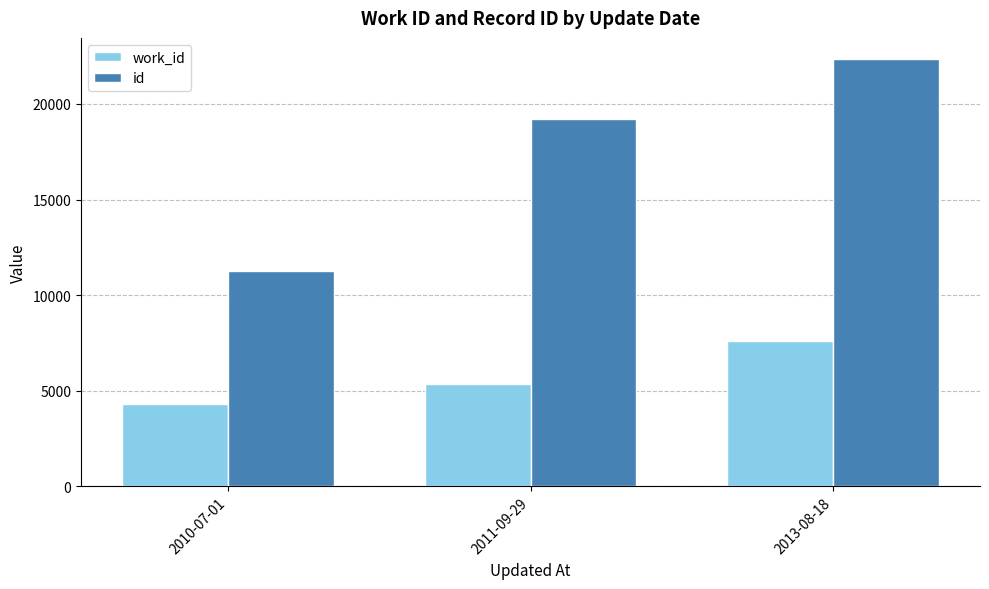

Which series has the largest total across all categories?

id